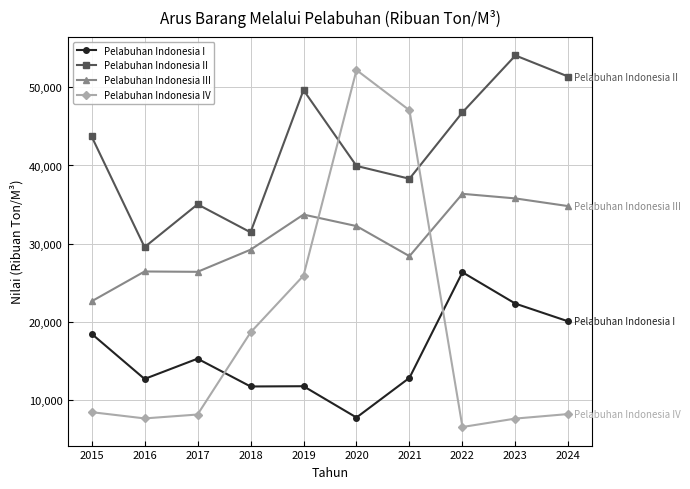

How many lines are shown in the chart?

4